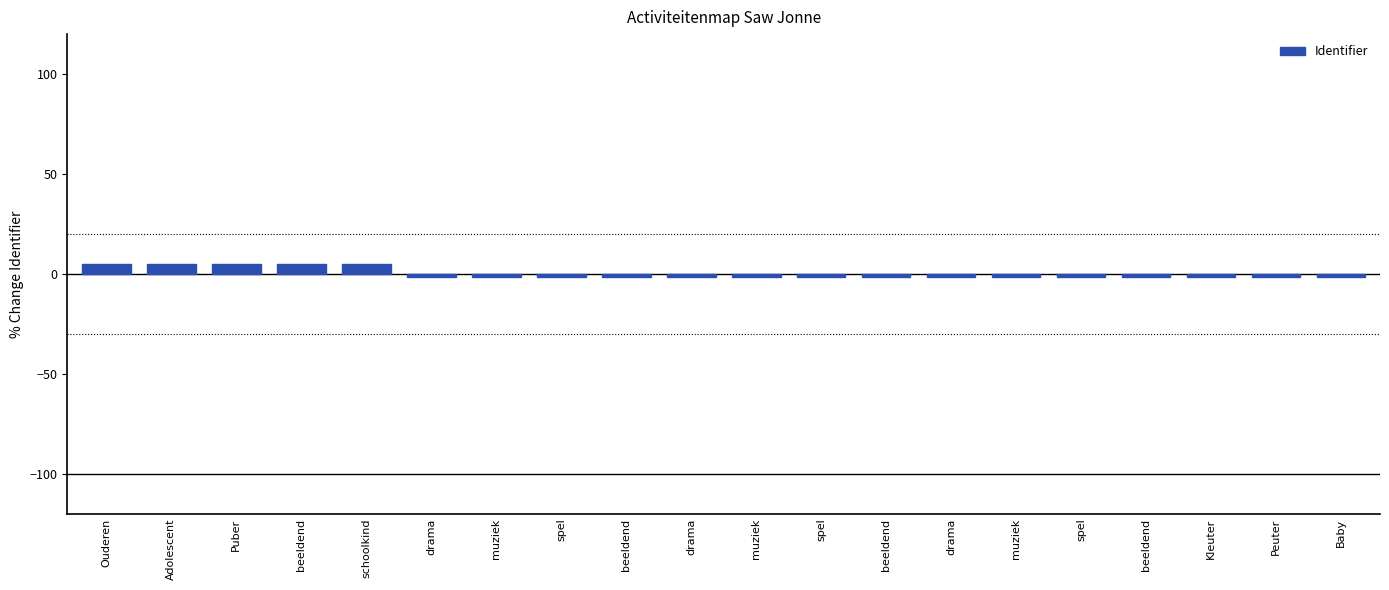

How many values are below zero?

15